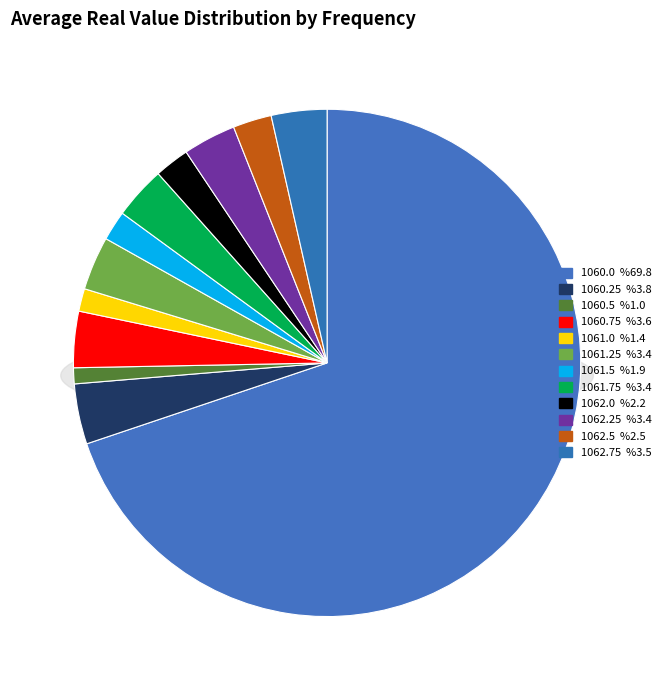

What portion of the pie excludes 1062.5?

97.5%